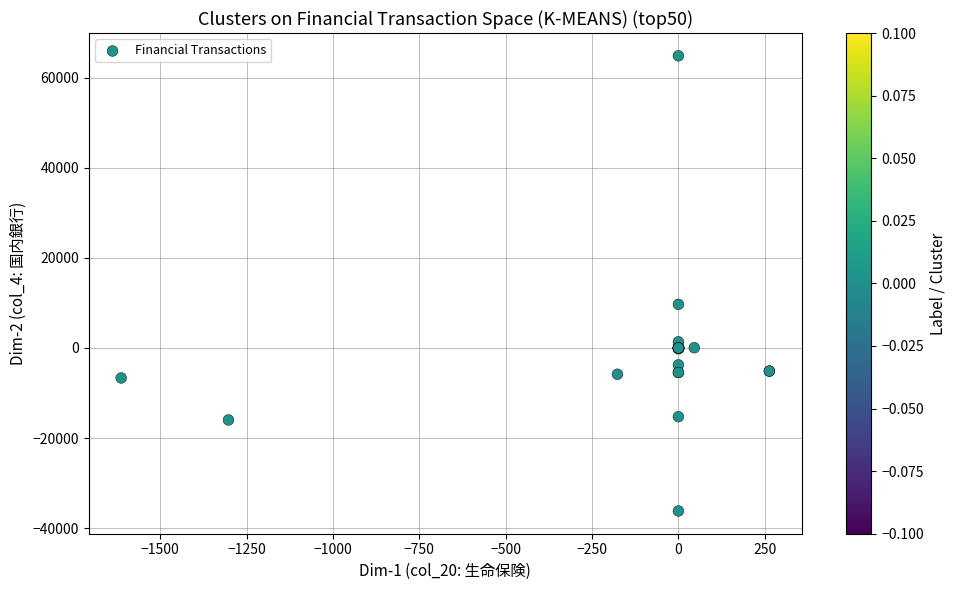

What Y value in the scatter plot is closest to 14349?

9692.6